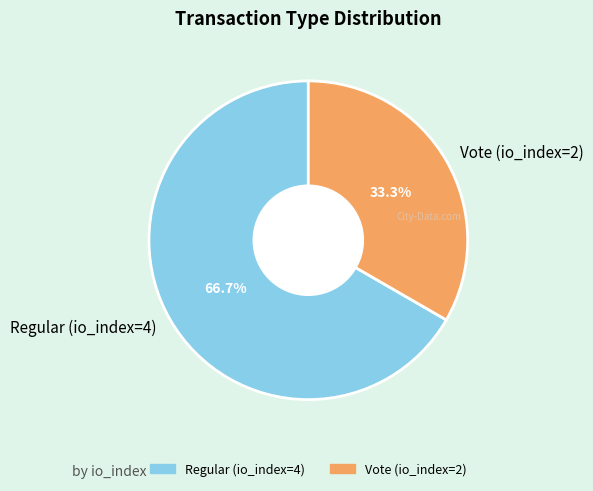

The Regular (io_index=4) slice represents 58% of the pie. True or false?

False